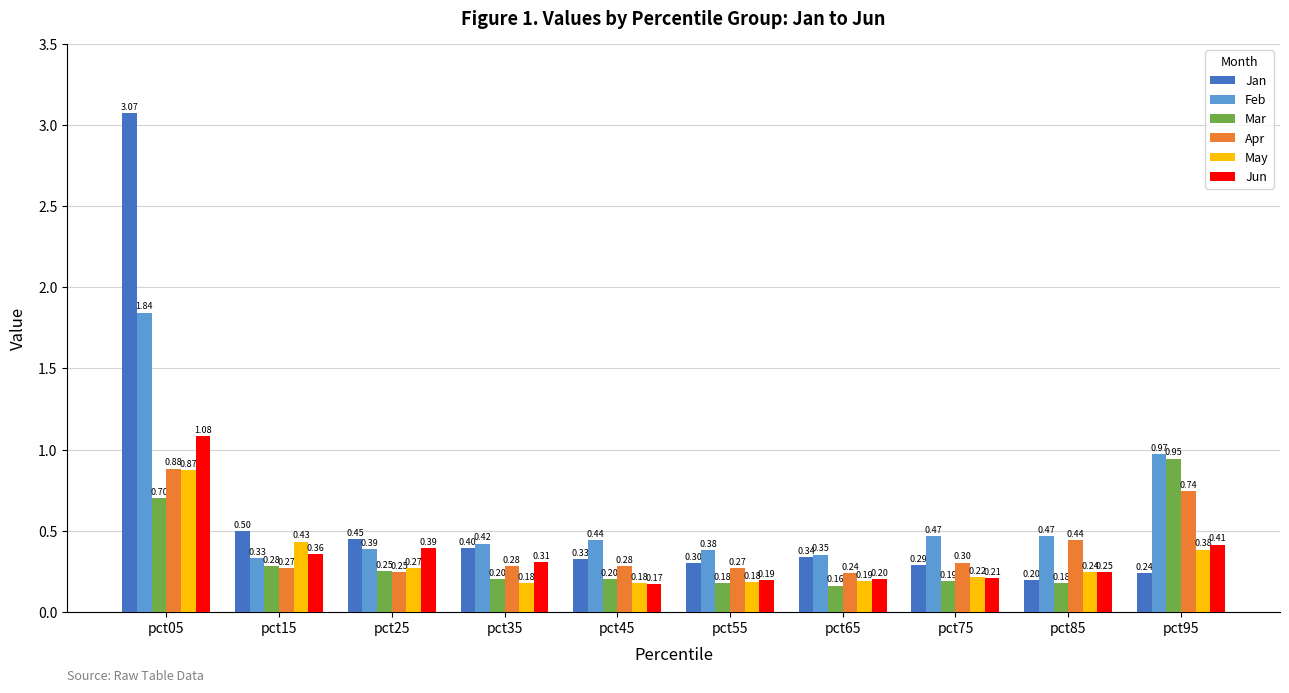

True or false: Apr has a value of 0.3 at pct15.

True